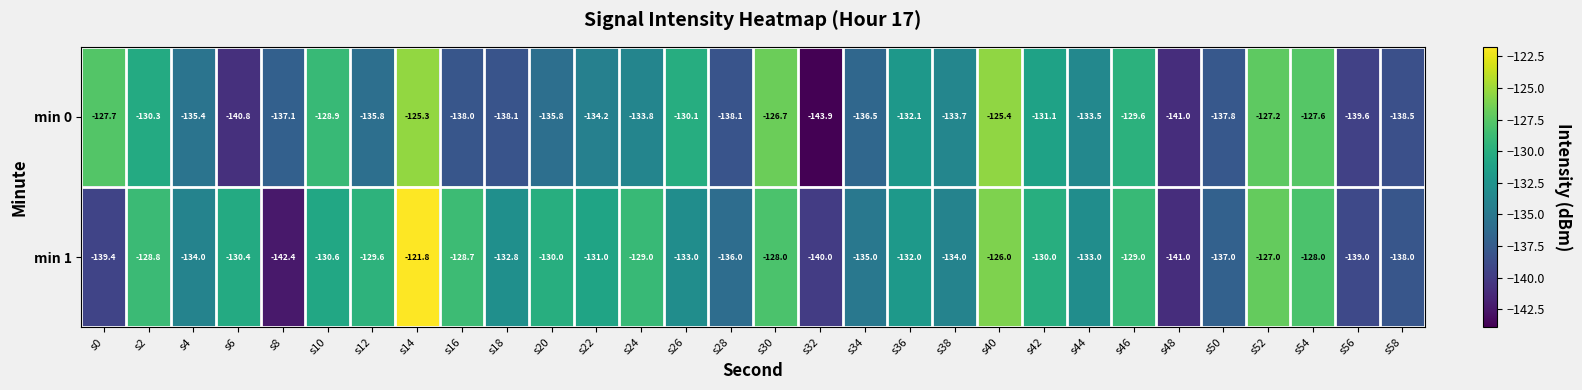

What is the sum of all min 1 values?

-3974.5